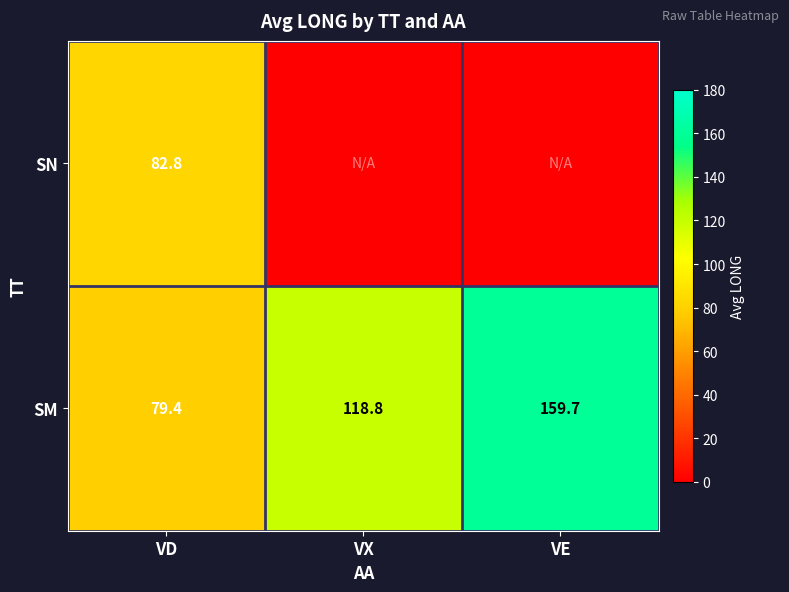

What is the difference between the SM values at VX and VE?

40.9